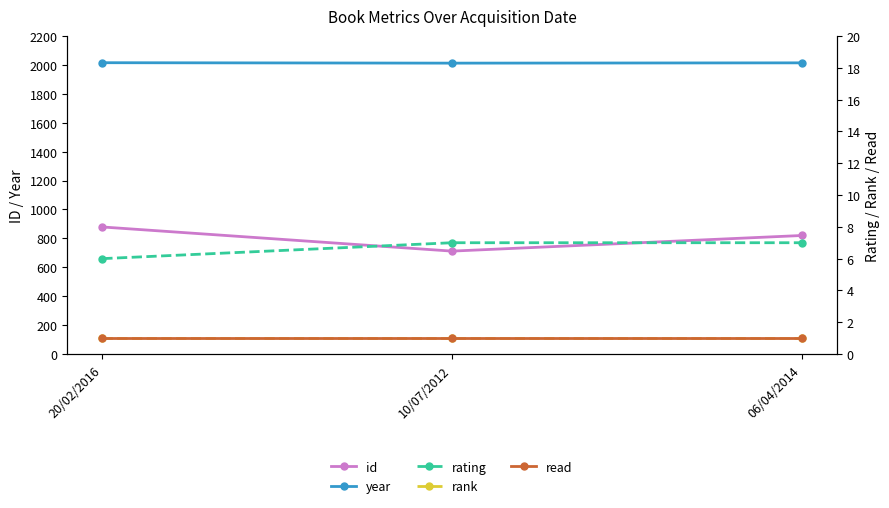

How many distinct data groups are displayed?

5